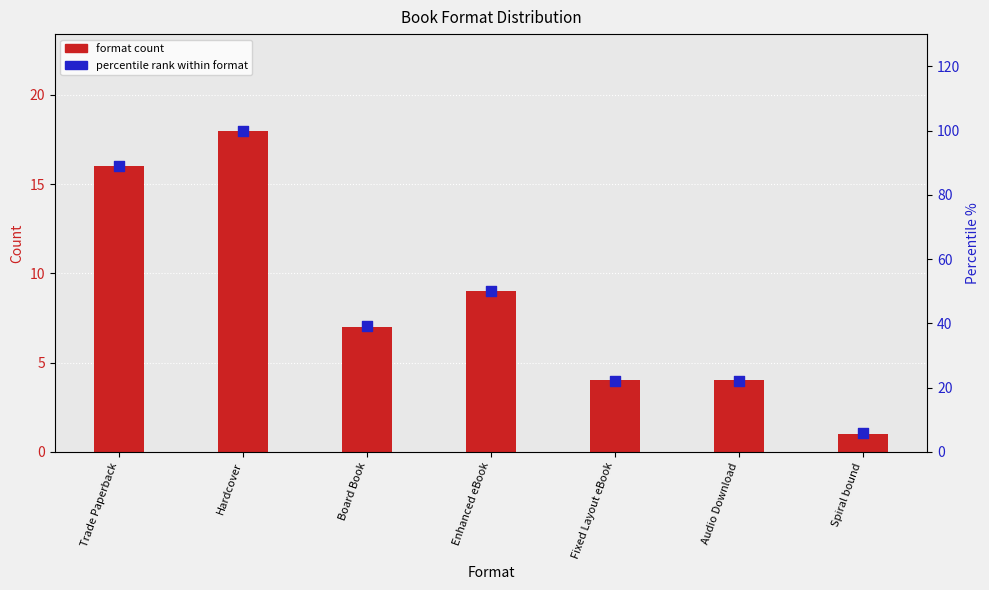

Which series has the largest Y range (max minus min)?

percentile rank within format